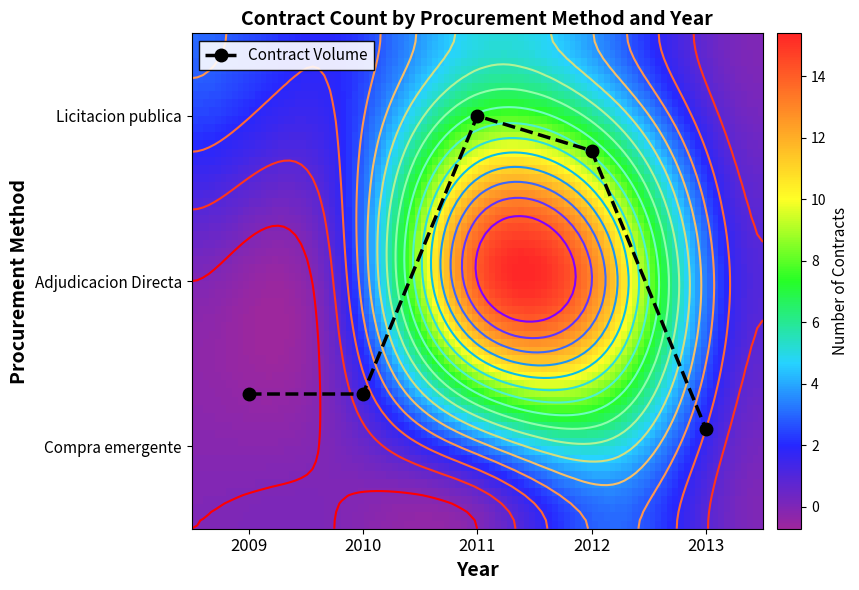

Reading left to right, transcribe all the data shown in this chart.

Licitacion publica: 2009=3	2010=2	2011=5	2012=3	2013=0
Adjudicacion Directa: 2009=0	2010=1	2011=14	2012=11	2013=1
Compra emergente: 2009=0	2010=0	2011=0	2012=3	2013=0